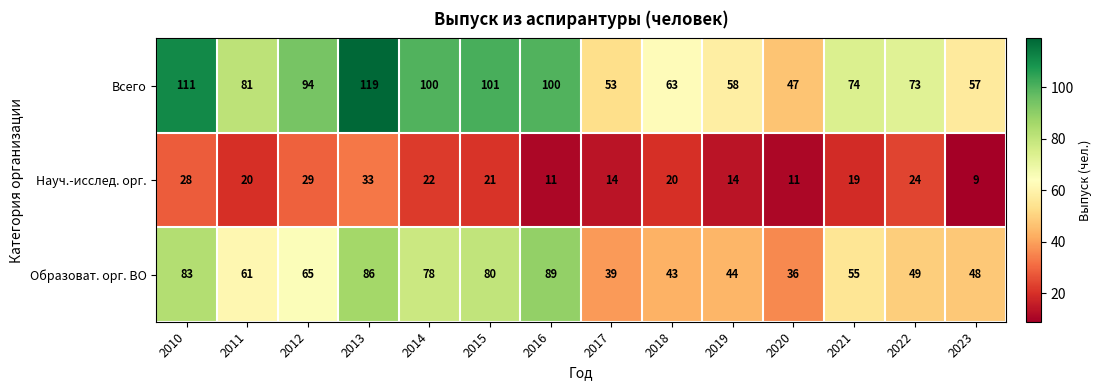

Count the number of data series in this chart.

3